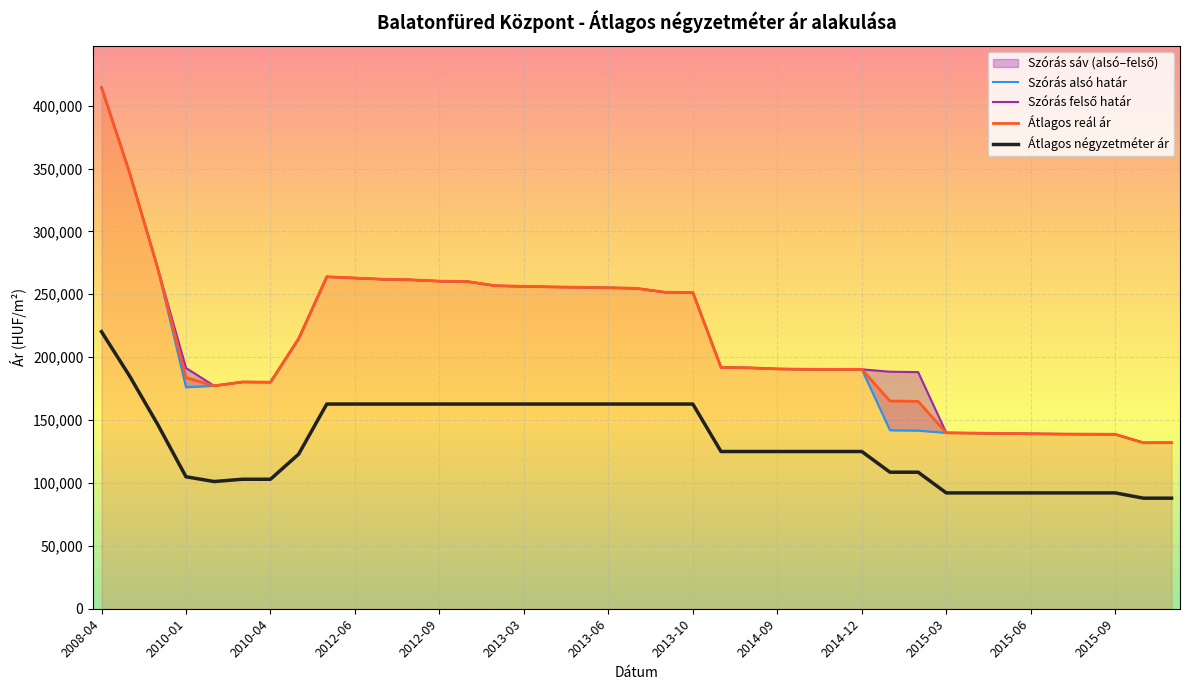

True or false: Átlagos reál ár and Átlagos négyzetméter ár intersect in this chart.

False